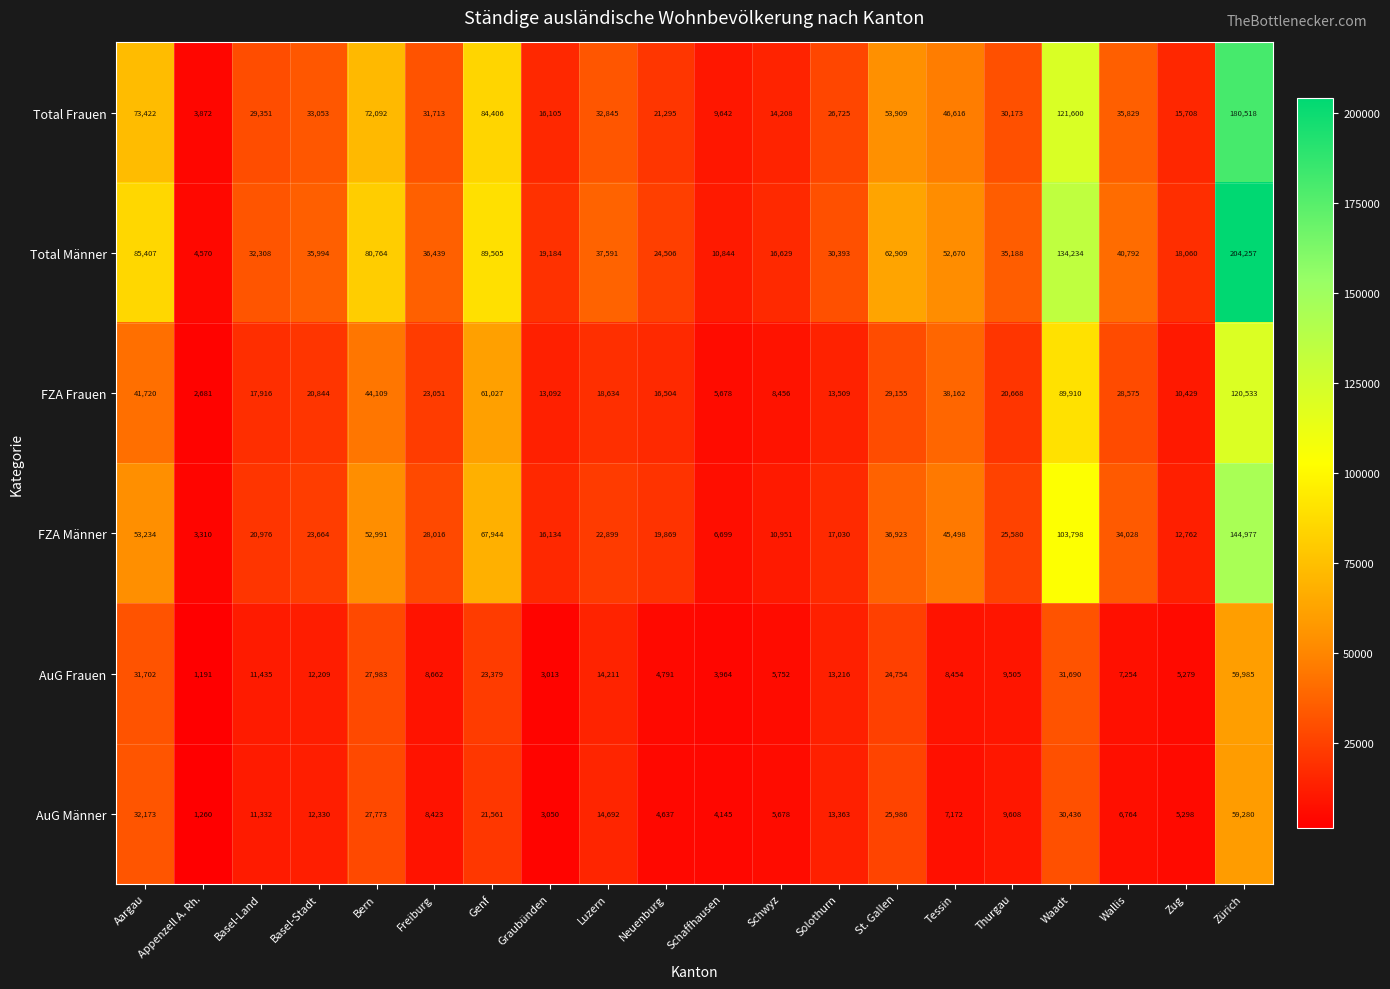

At which label does Total Frauen first exceed 32845?

Aargau